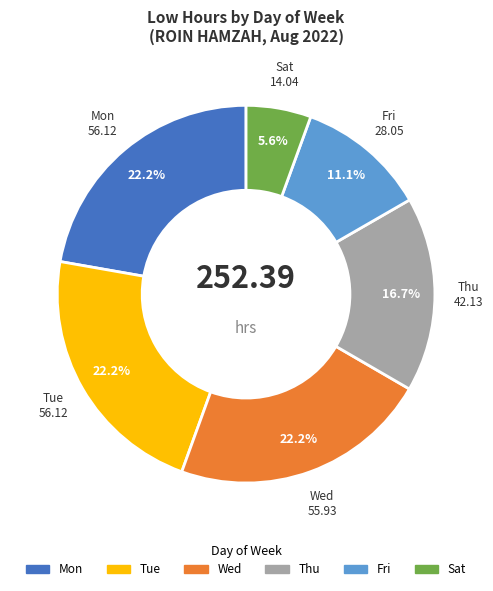

Is there a majority slice in this chart?

No